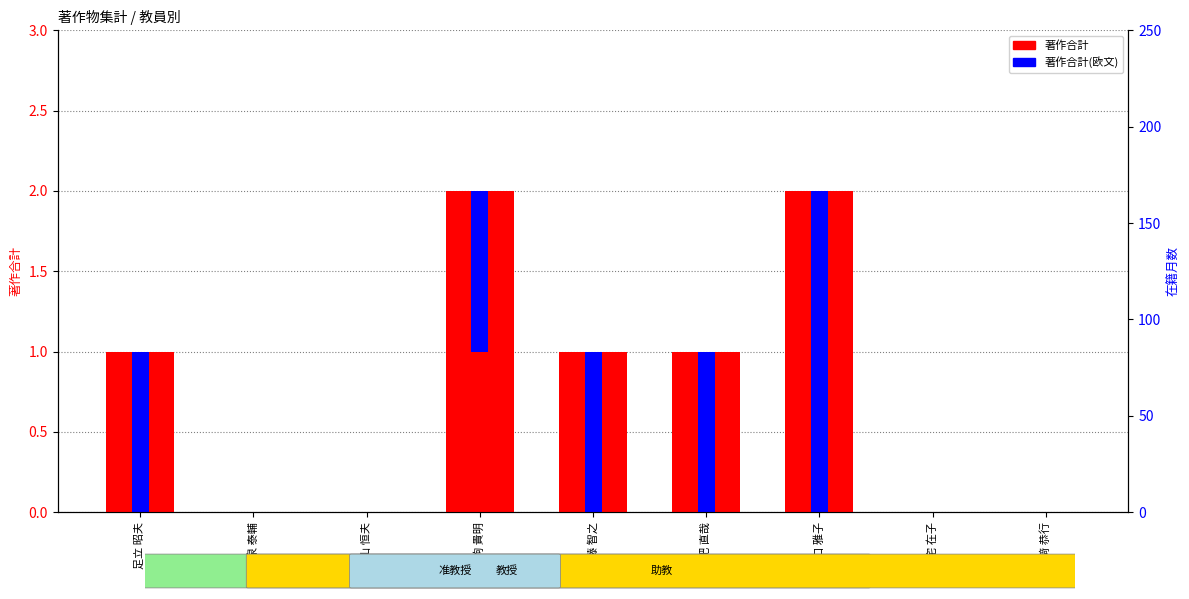

At how many categories does at least one series exceed 107?

3